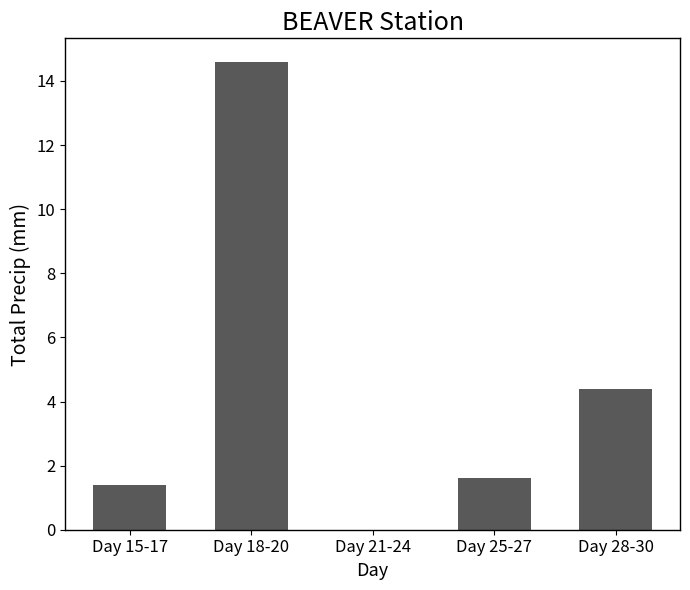

What is the sum of the values at Day 18-20 and Day 15-17?

16.0